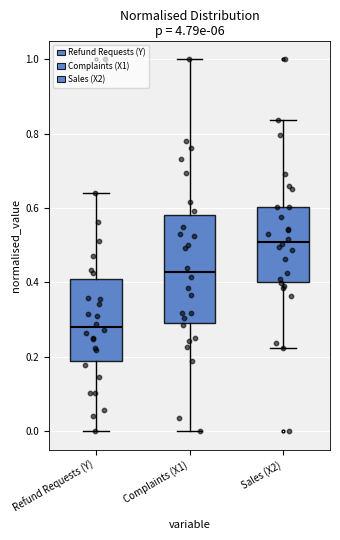

Which box's median line is the lowest?

Refund Requests (Y)